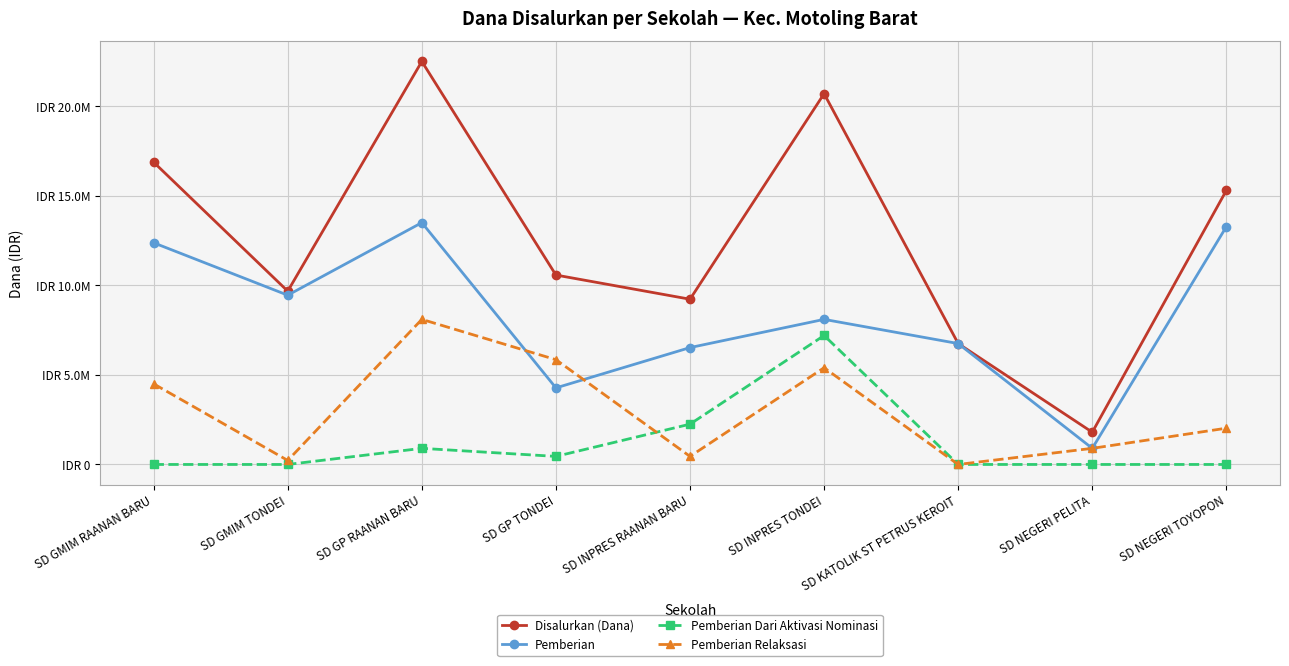

What is the highest value of the Pemberian Dari Aktivasi Nominasi series?

7200000